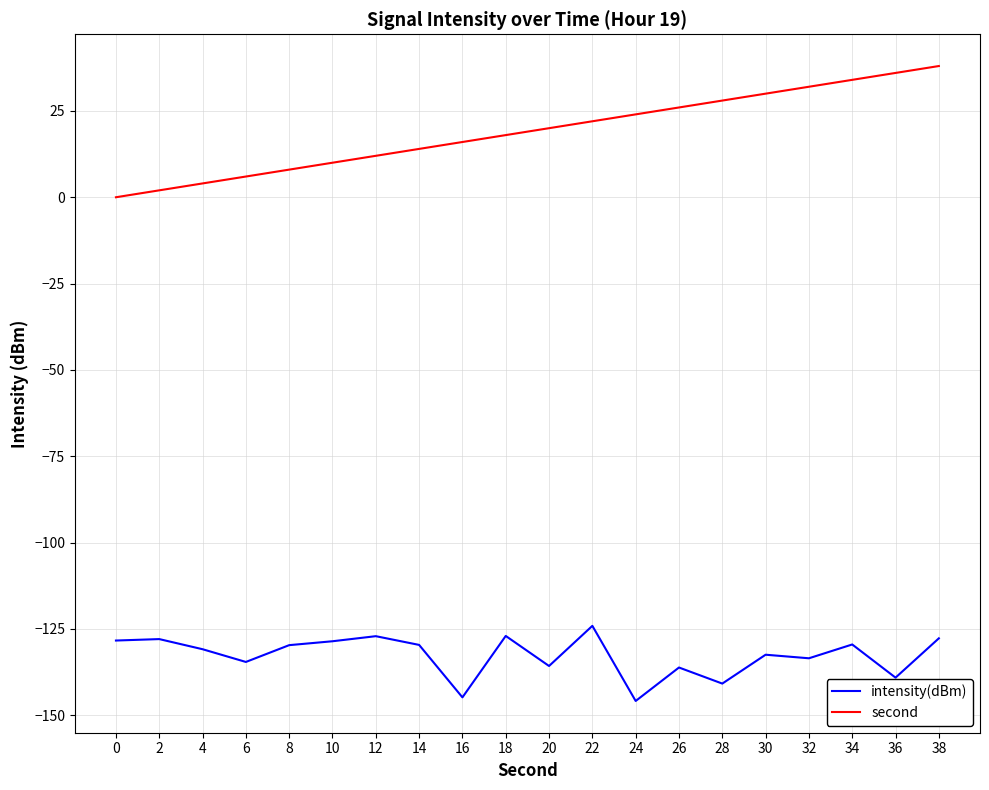

Rank the series by their average value, from highest to lowest.

second, intensity(dBm)